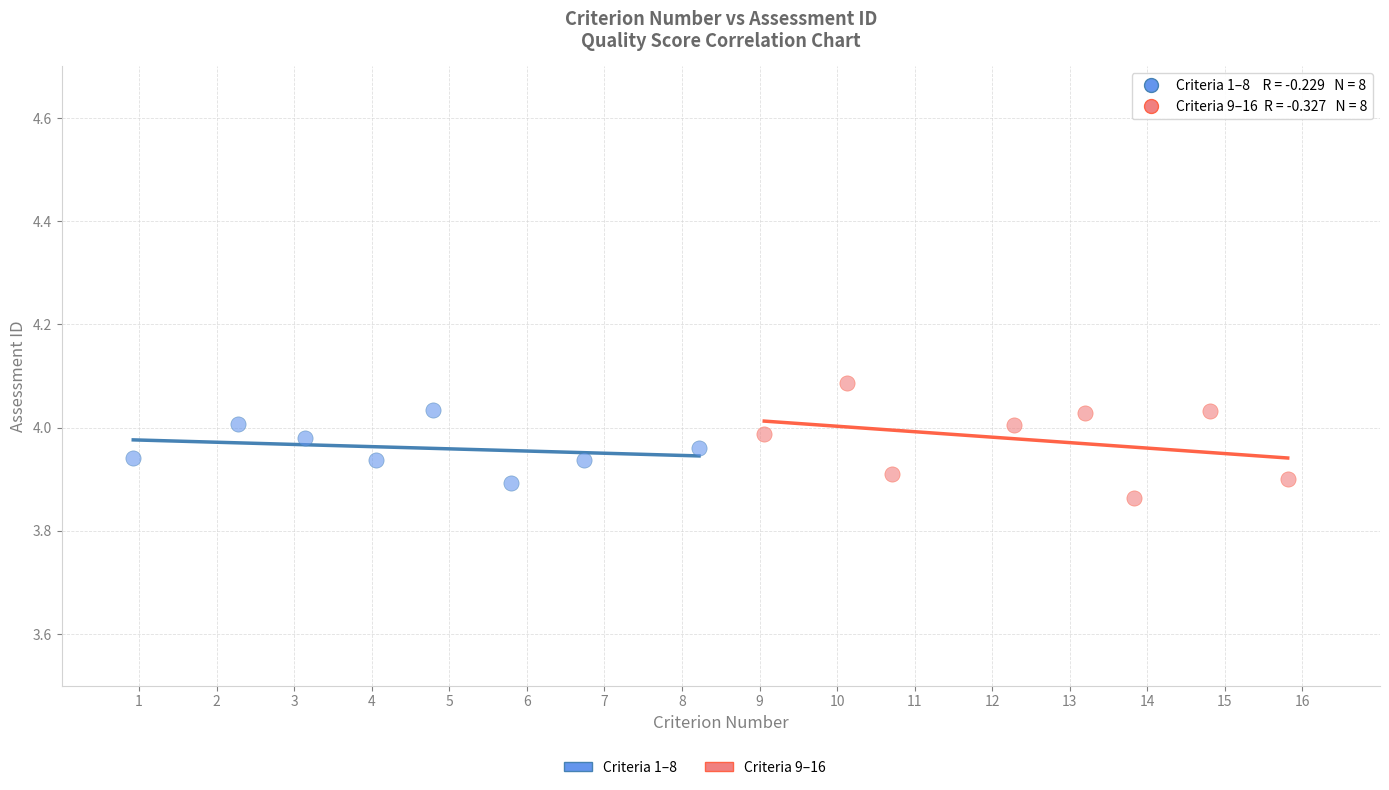

Which series contains the highest Y value?

Criteria 9–16